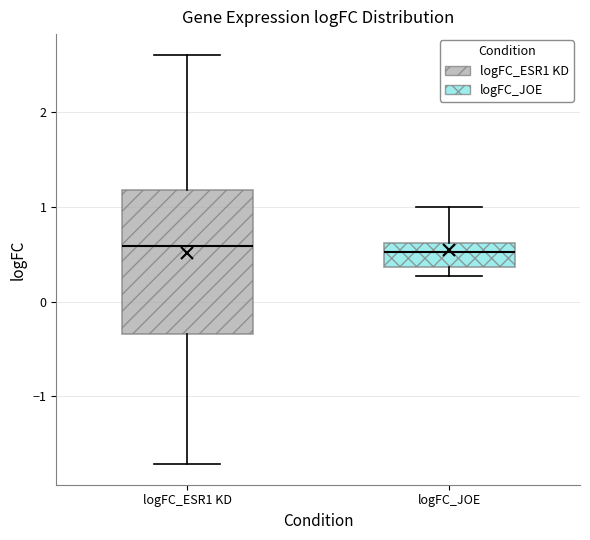

Reading left to right, read every box against the y-axis: the position of its median line, the range the box covers, and the ends of its whiskers. The values are not printed on the chart, so give them approximately, as read against the axis.

logFC_ESR1 KD: median 0.6, box -0.3 to 1.2, whiskers -1.7 to 2.6
logFC_JOE: median 0.5, box 0.4 to 0.6, whiskers 0.3 to 1.0